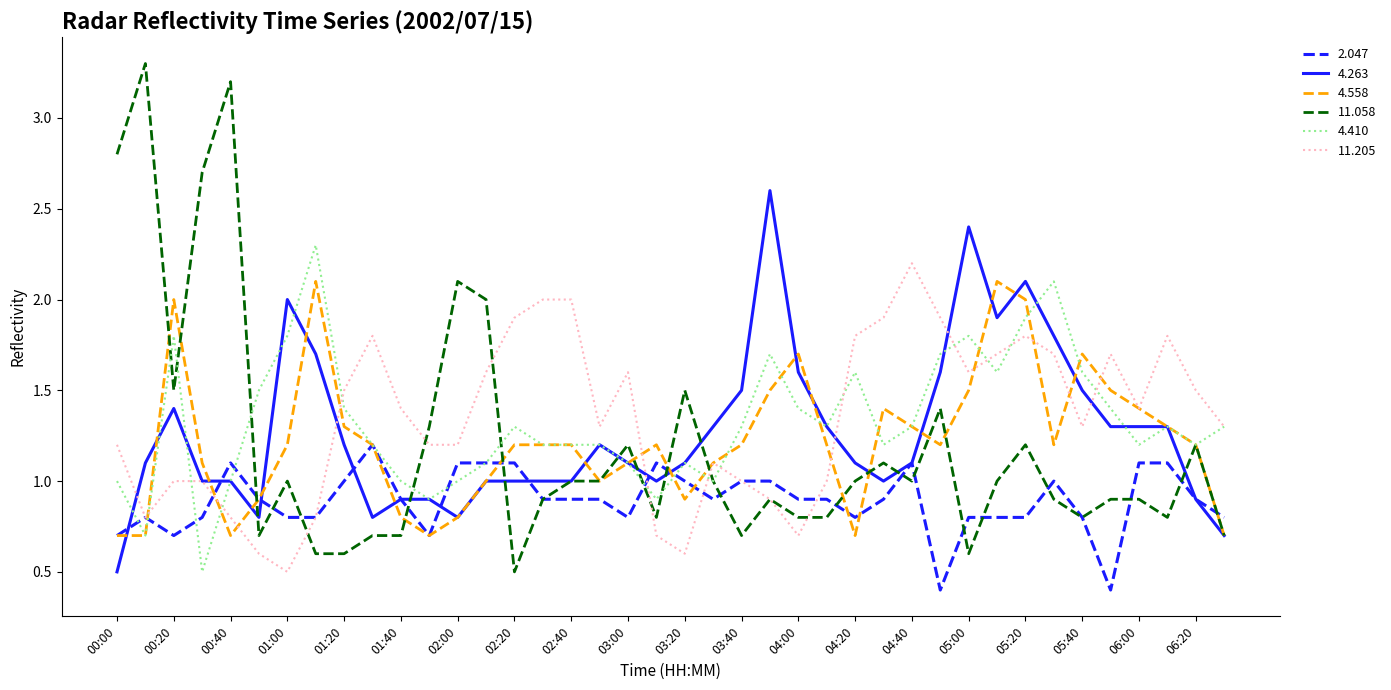

Reading left to right, what are all the values shown in this chart?

2.047: 0.7	0.8	0.7	0.8	1.1	0.9	0.8	0.8	1.0	1.2	0.9	0.7	1.1	1.1	1.1	0.9	0.9	0.9	0.8	1.1	1.0	0.9	1.0	1.0	0.9	0.9	0.8	0.9	1.1	0.4	0.8	0.8	0.8	1.0	0.8	0.4	1.1	1.1	0.9	0.8
4.263: 0.5	1.1	1.4	1.0	1.0	0.8	2.0	1.7	1.2	0.8	0.9	0.9	0.8	1.0	1.0	1.0	1.0	1.2	1.1	1.0	1.1	1.3	1.5	2.6	1.6	1.3	1.1	1.0	1.1	1.6	2.4	1.9	2.1	1.8	1.5	1.3	1.3	1.3	0.9	0.7
4.558: 0.7	0.7	2.0	1.1	0.7	0.9	1.2	2.1	1.3	1.2	0.8	0.7	0.8	1.0	1.2	1.2	1.2	1.0	1.1	1.2	0.9	1.1	1.2	1.5	1.7	1.2	0.7	1.4	1.3	1.2	1.5	2.1	2.0	1.2	1.7	1.5	1.4	1.3	1.2	0.7
11.058: 2.8	3.3	1.5	2.7	3.2	0.7	1.0	0.6	0.6	0.7	0.7	1.3	2.1	2.0	0.5	0.9	1.0	1.0	1.2	0.8	1.5	1.0	0.7	0.9	0.8	0.8	1.0	1.1	1.0	1.4	0.6	1.0	1.2	0.9	0.8	0.9	0.9	0.8	1.2	0.7
4.410: 1.0	0.7	1.8	0.5	1.0	1.5	1.8	2.3	1.4	1.2	1.0	0.9	1.0	1.1	1.3	1.2	1.2	1.2	1.1	0.9	1.1	1.0	1.3	1.7	1.4	1.3	1.6	1.2	1.3	1.7	1.8	1.6	1.9	2.1	1.6	1.4	1.2	1.3	1.2	1.3
11.205: 1.2	0.8	1.0	1.0	0.8	0.6	0.5	0.8	1.5	1.8	1.4	1.2	1.2	1.6	1.9	2.0	2.0	1.3	1.6	0.7	0.6	1.1	1.0	0.9	0.7	1.0	1.8	1.9	2.2	1.9	1.6	1.7	1.8	1.7	1.3	1.7	1.4	1.8	1.5	1.3